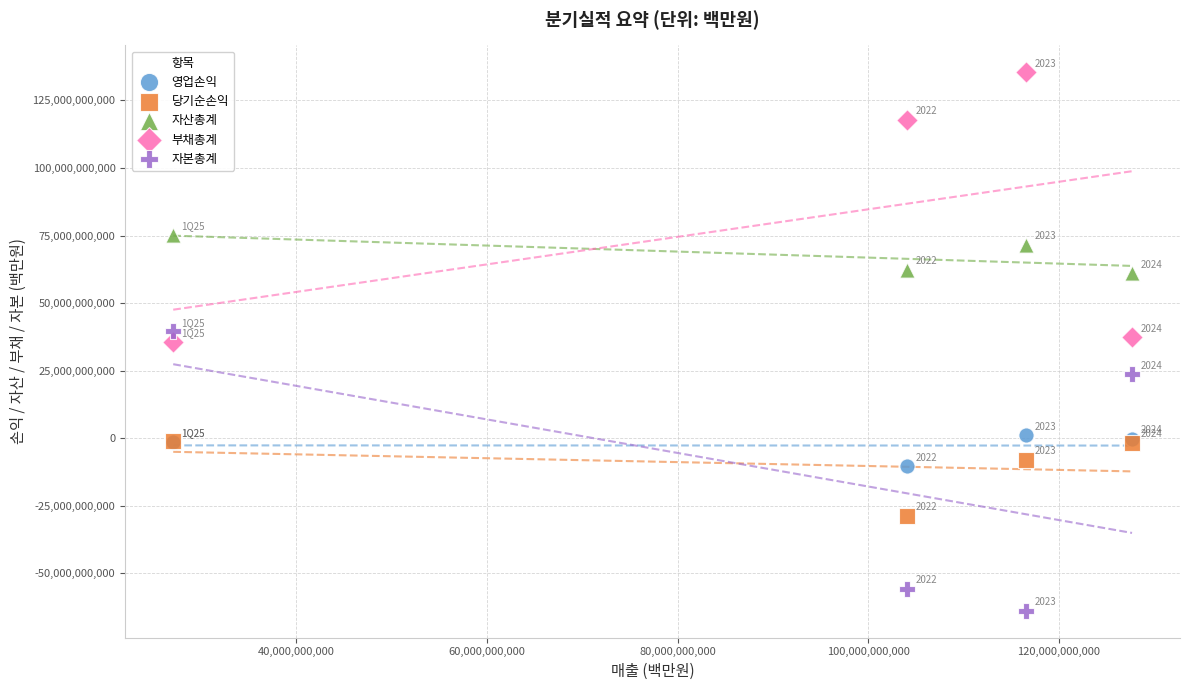

Which series contains the highest Y value?

부채총계